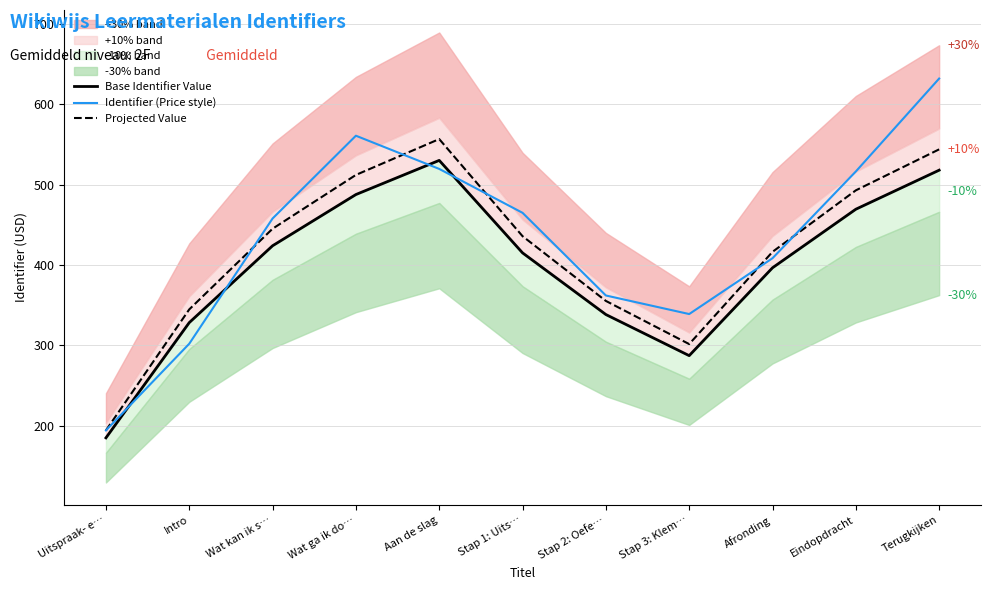

Rank the series by their maximum value, from highest to lowest.

Identifier (Price style), Projected Value, Base Identifier Value